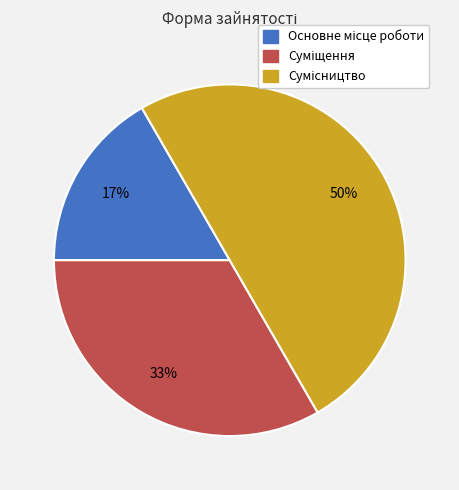

To the nearest percent, what is the difference between the largest and smallest slice percentages?

33%